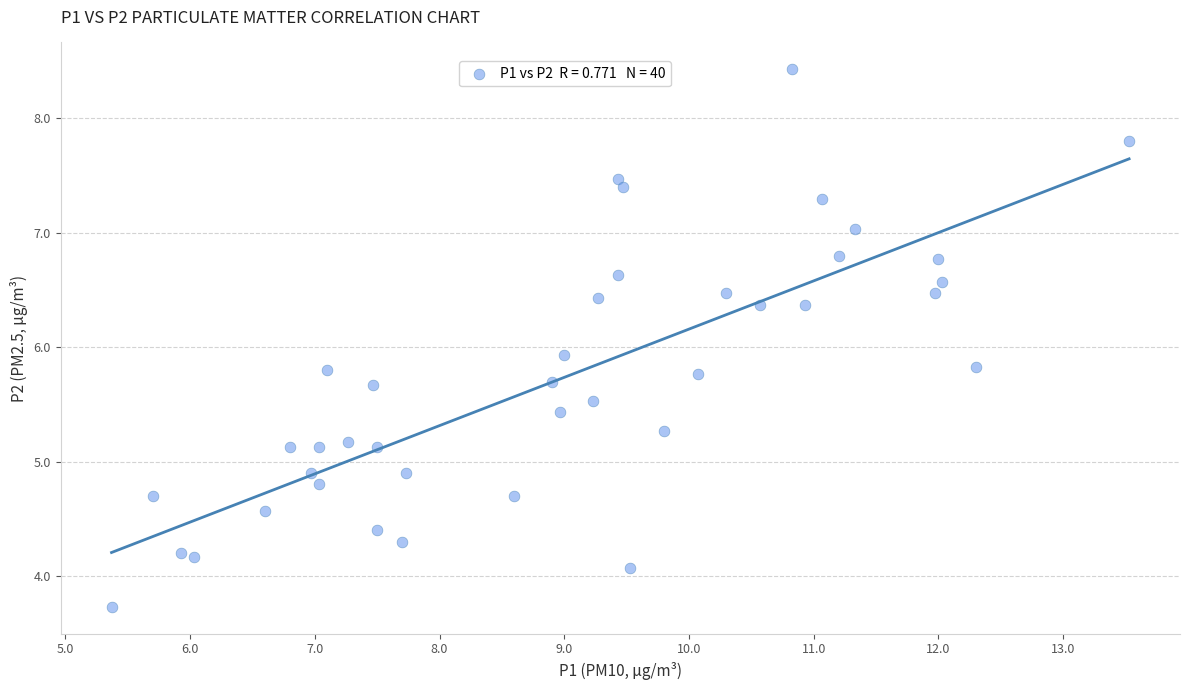

What is the range of Y values (max minus min)?

4.7